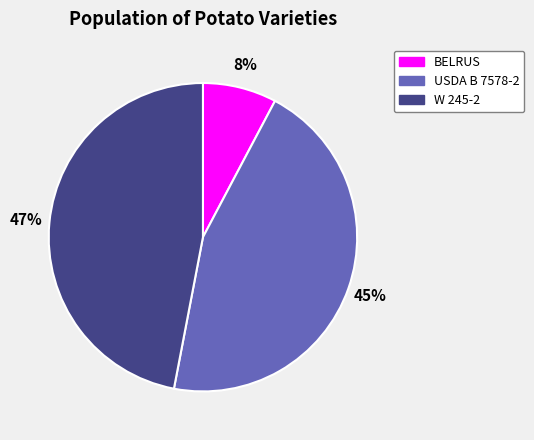

Approximately how many times larger is the value at W 245-2 compared to USDA B 7578-2?

1.0